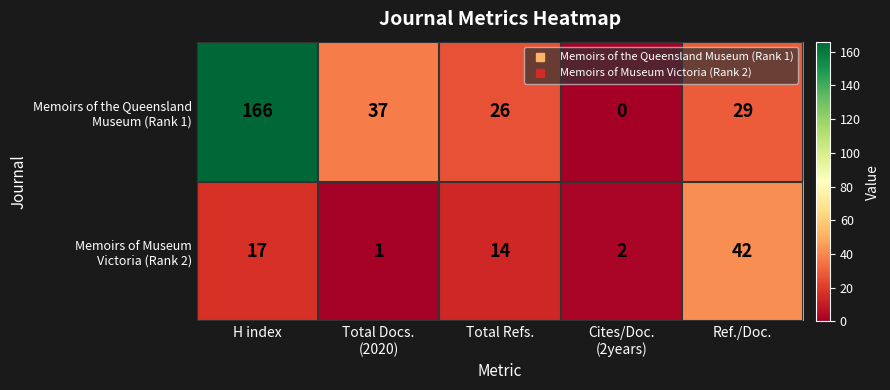

What is the difference between the highest and lowest values at Total Refs.?

12